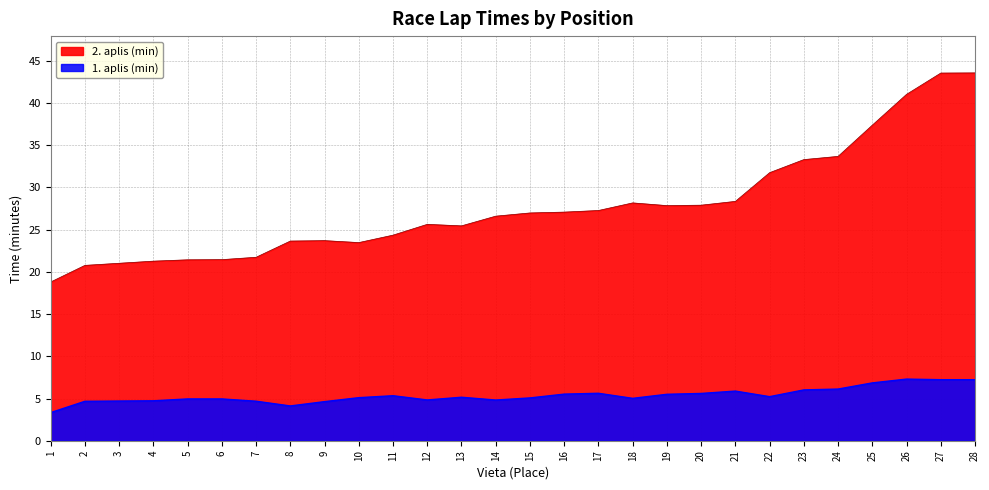

The value of 1. aplis (min) at 1 is 5.4. True or false?

False